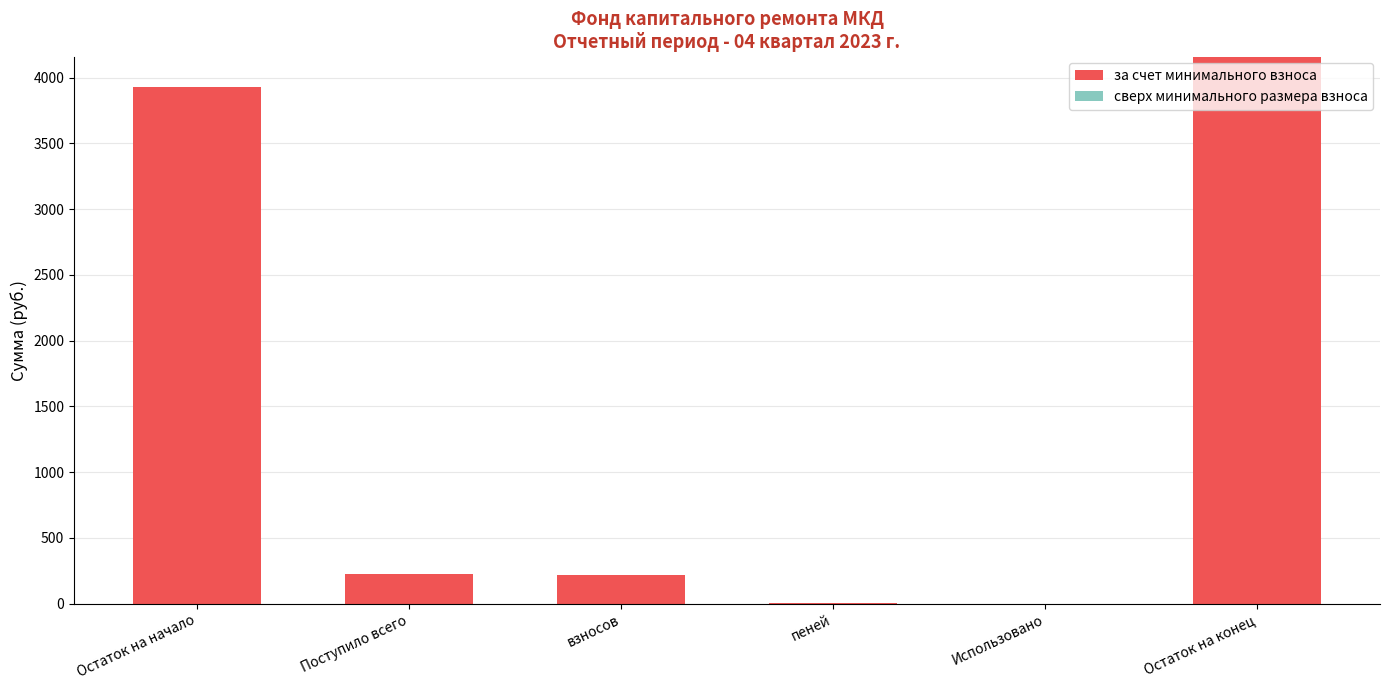

The value at Остаток на конец is 4161.3. True or false?

True